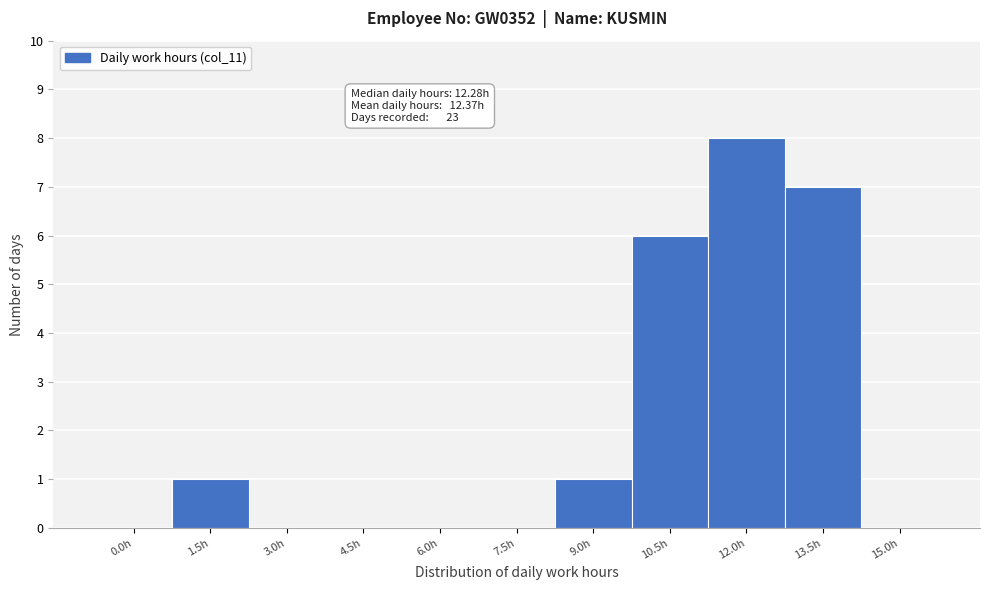

Reading left to right, transcribe all the data shown in this chart.

0.0h=0	1.5h=1	3.0h=0	4.5h=0	6.0h=0	7.5h=0	9.0h=1	10.5h=6	12.0h=8	13.5h=7	15.0h=0